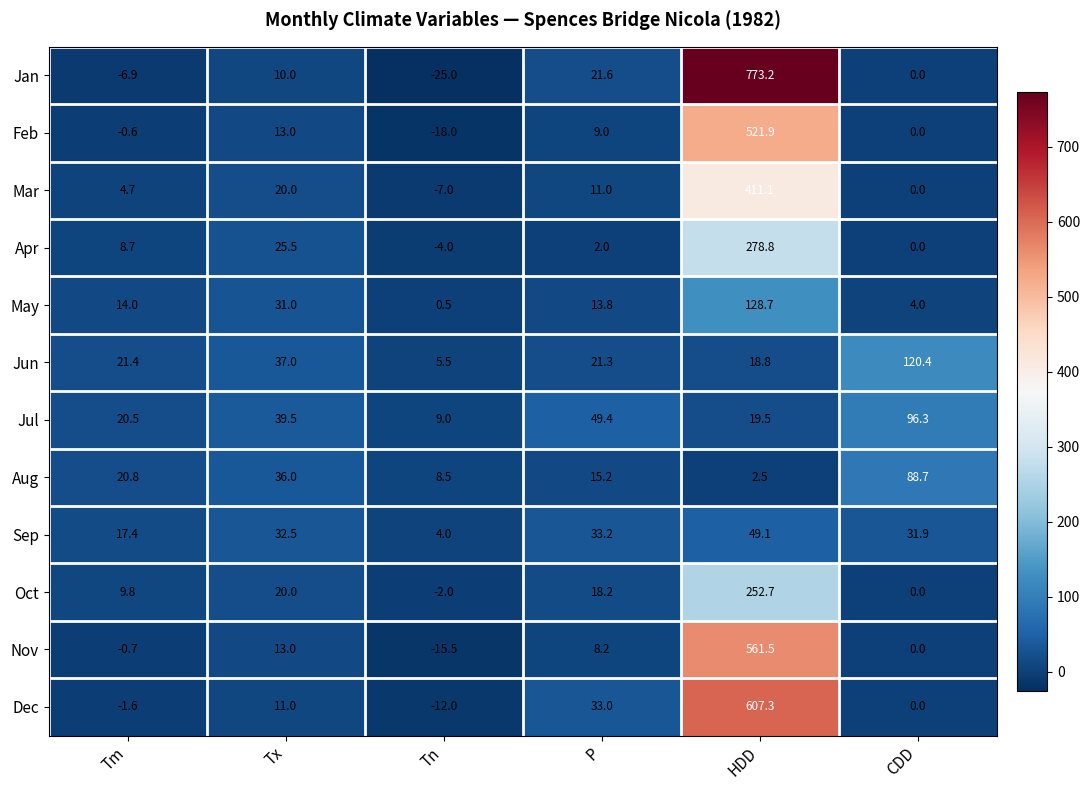

What is the minimum value shown in the chart?

-25.0